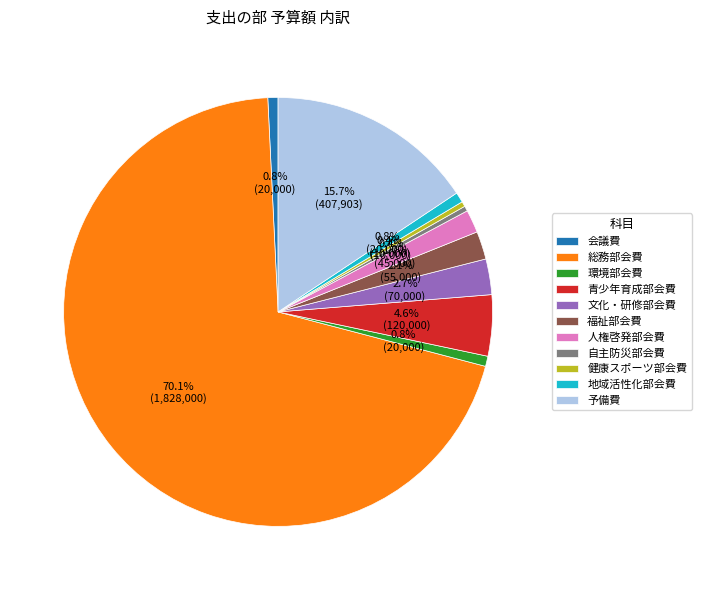

How many segments does this pie chart have?

11